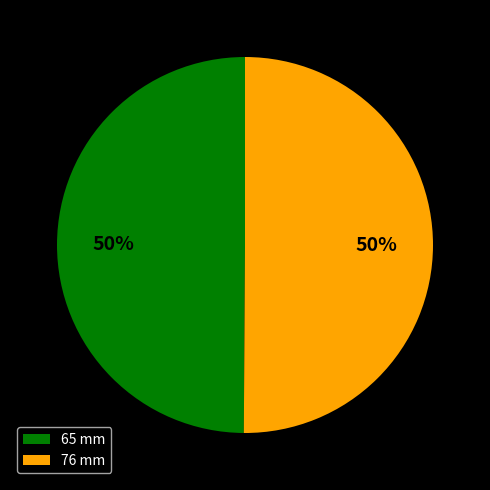

Approximately how many times larger is the value at 65 mm compared to 76 mm?

1.0